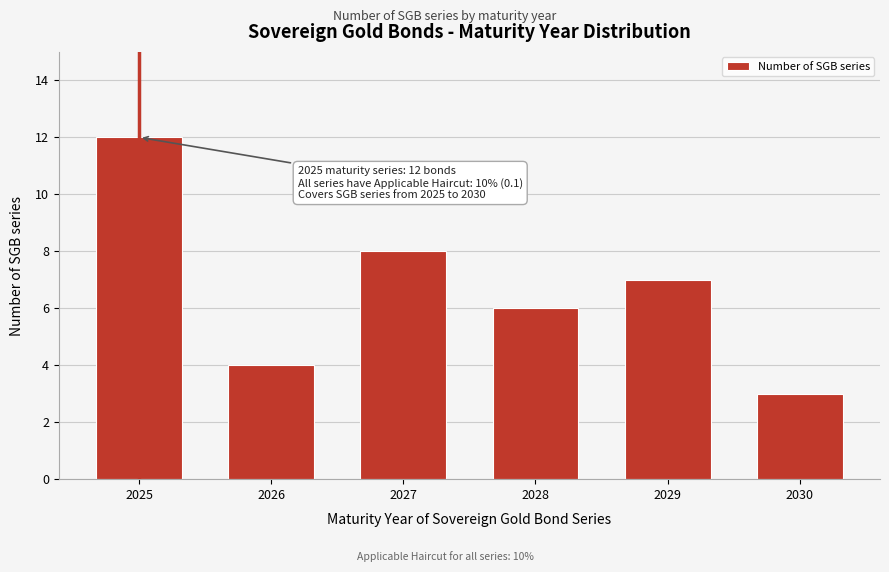

Reading left to right, what are all the values shown in this chart?

12	4	8	6	7	3